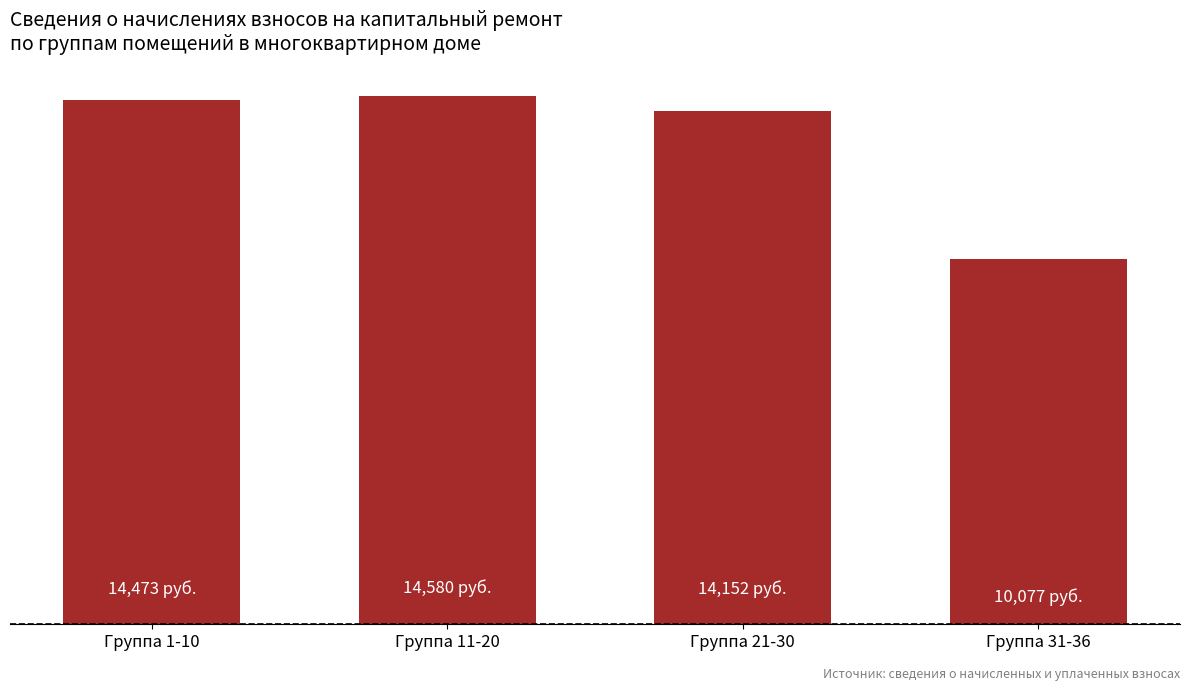

What is the ratio of the value at Группа 11-20 to the value at Группа 1-10?

1.0